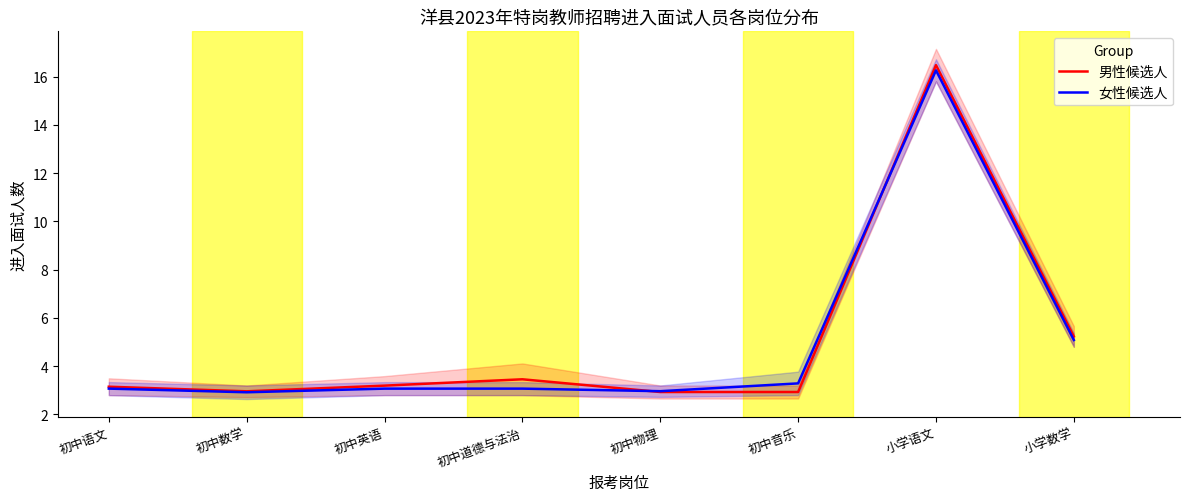

Count the number of data series in this chart.

2